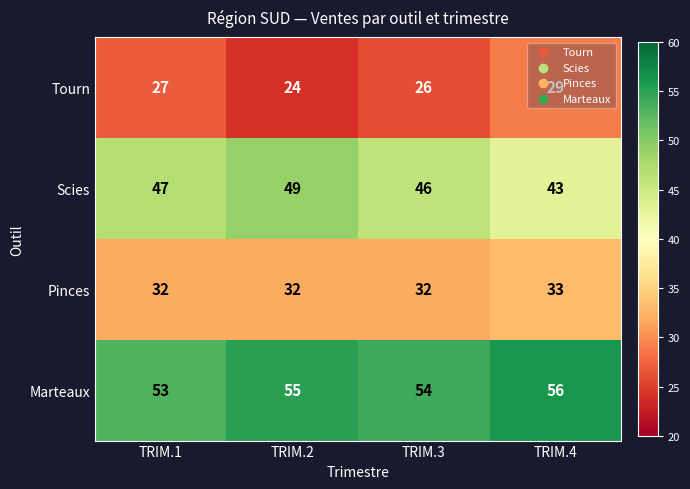

At TRIM.3, list the series in order from smallest to largest.

Tourn, Pinces, Scies, Marteaux